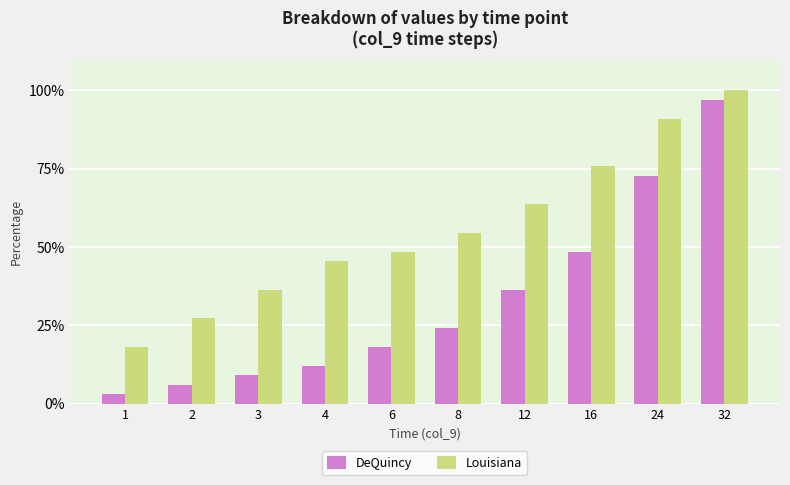

Is it true that Louisiana equals 36.4 at 3?

True